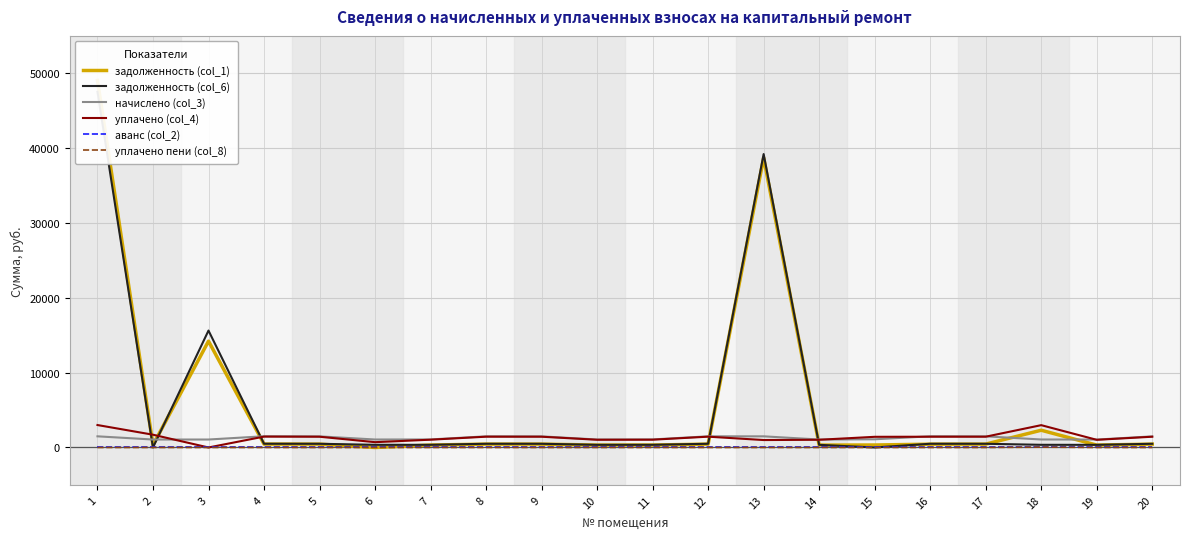

What is the difference between the second highest and second lowest values in the задолженность (col_6) series?

39211.9